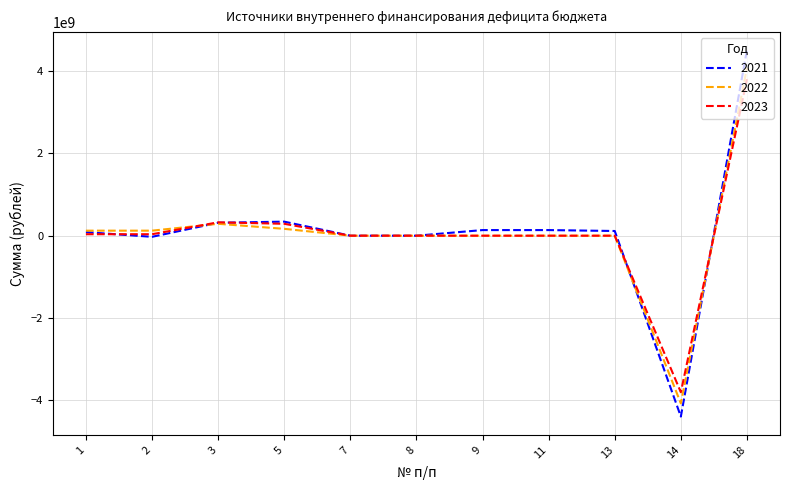

At which category is the sum across all series the highest?

18